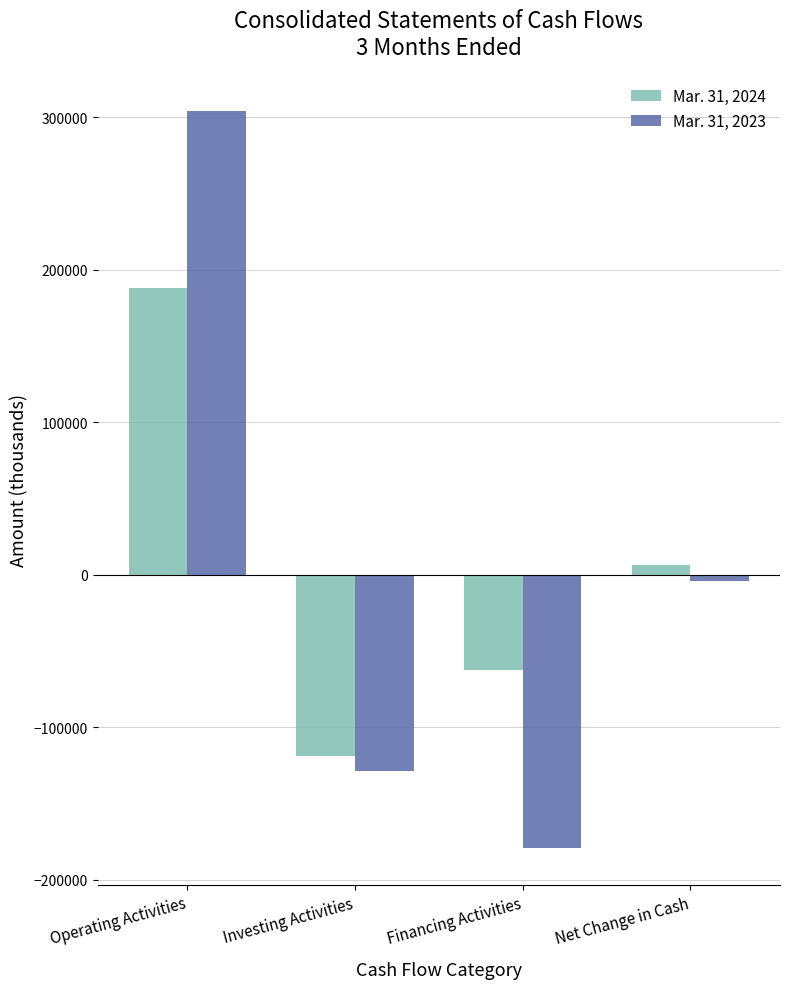

What position from the right is Operating Activities?

4